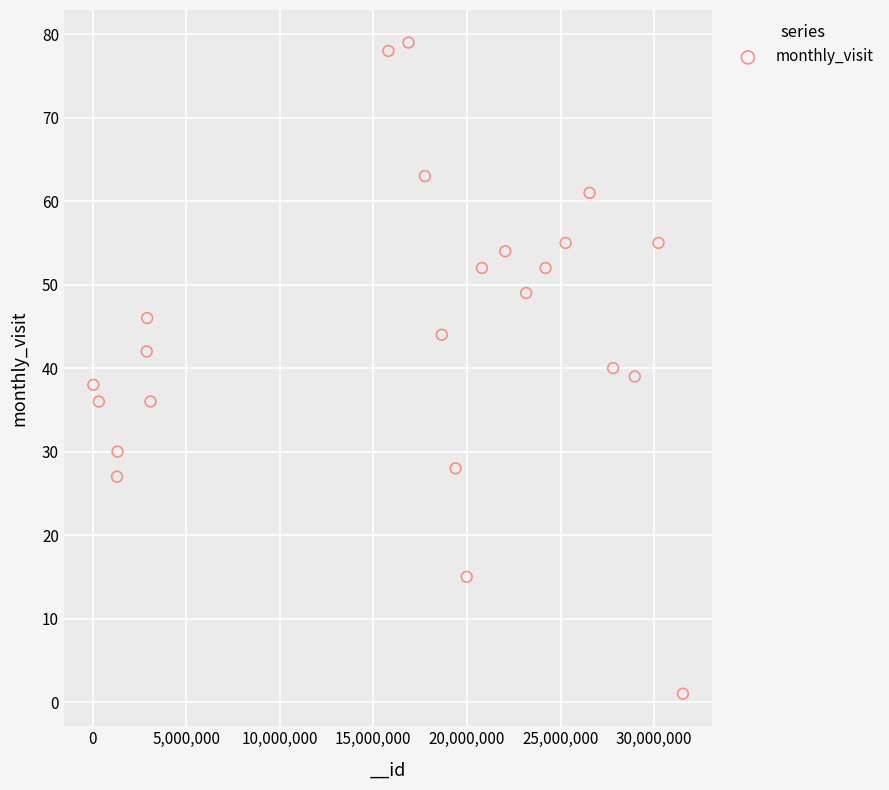

What is the range of X values (max minus min)?

31493973